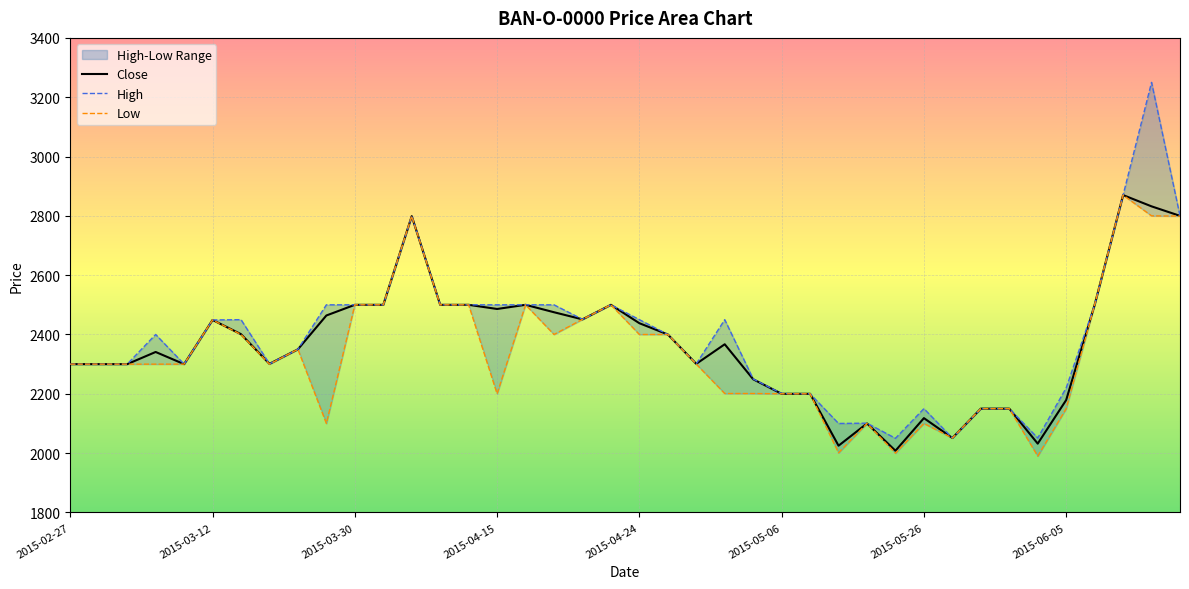

What is the highest value of the Close series?

2870